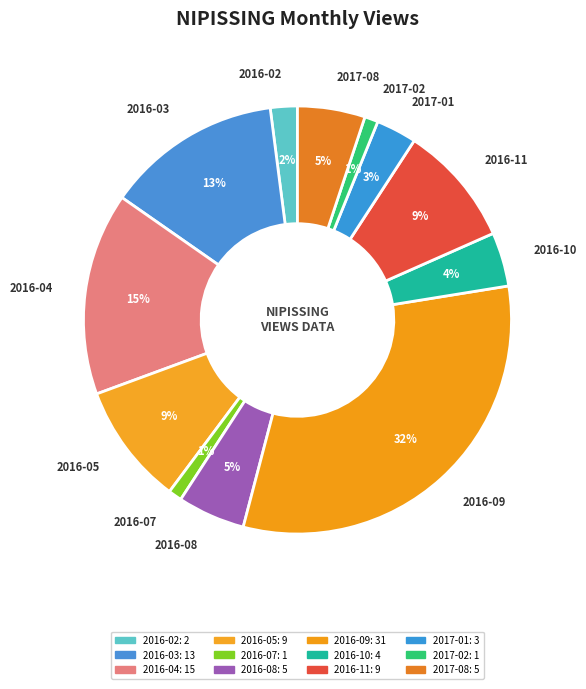

How many slices are in this pie chart?

12